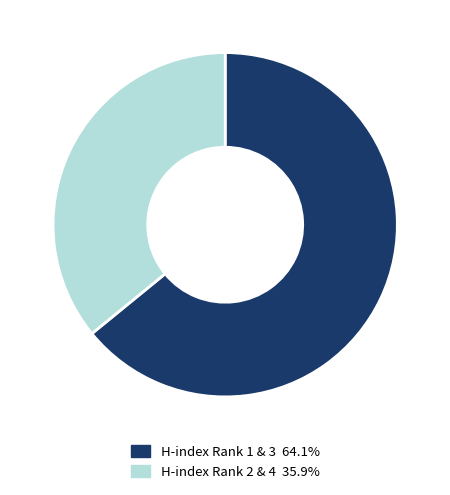

Is there a majority slice in this chart?

Yes